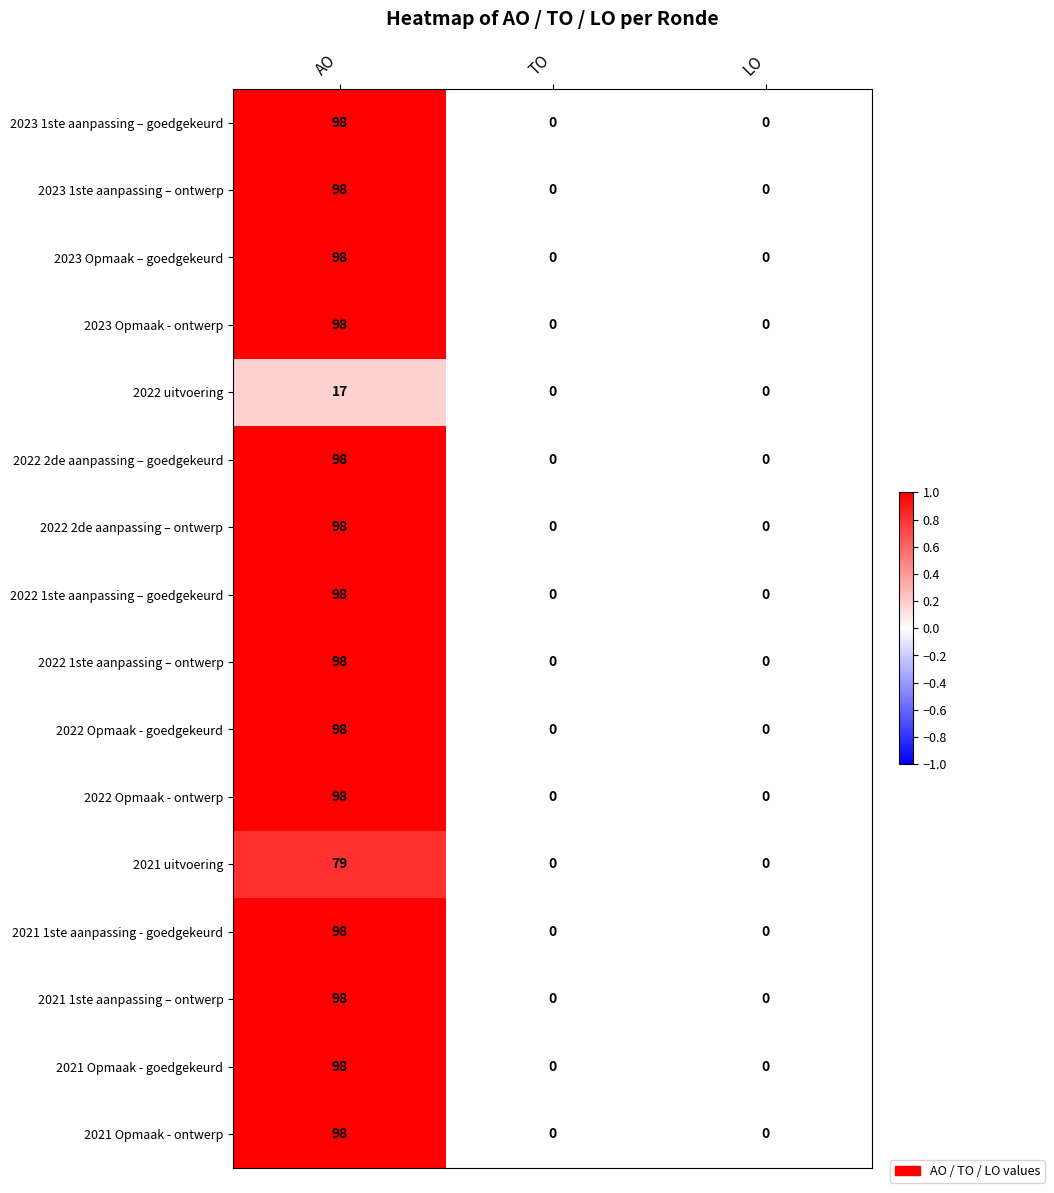

How many categories are shown in the chart?

3